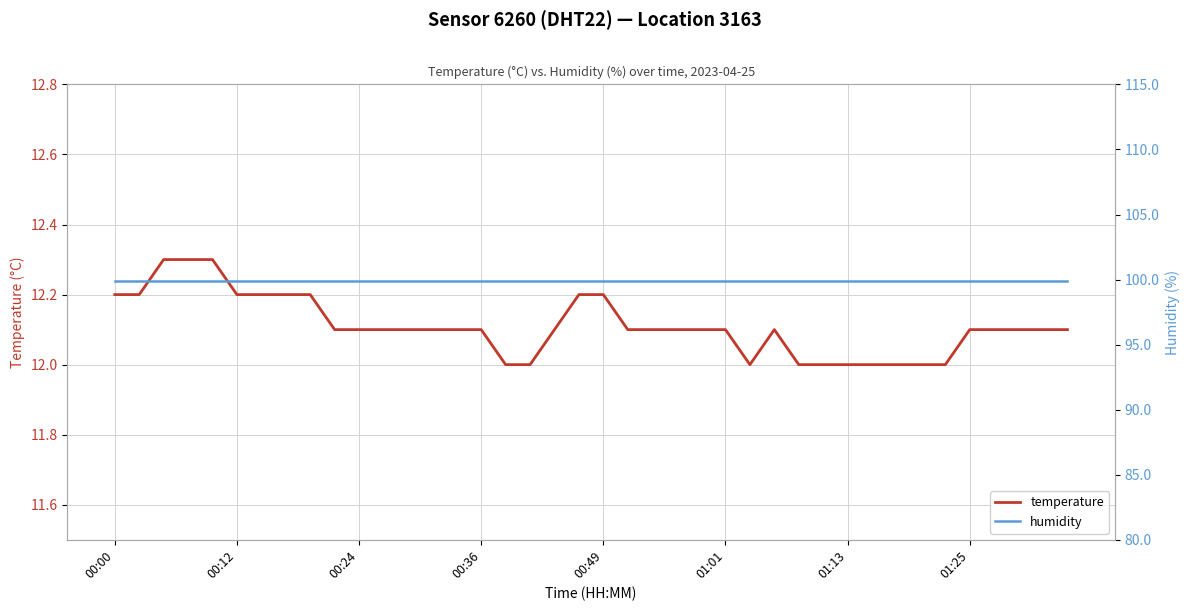

Where is the first local minimum for temperature?

26